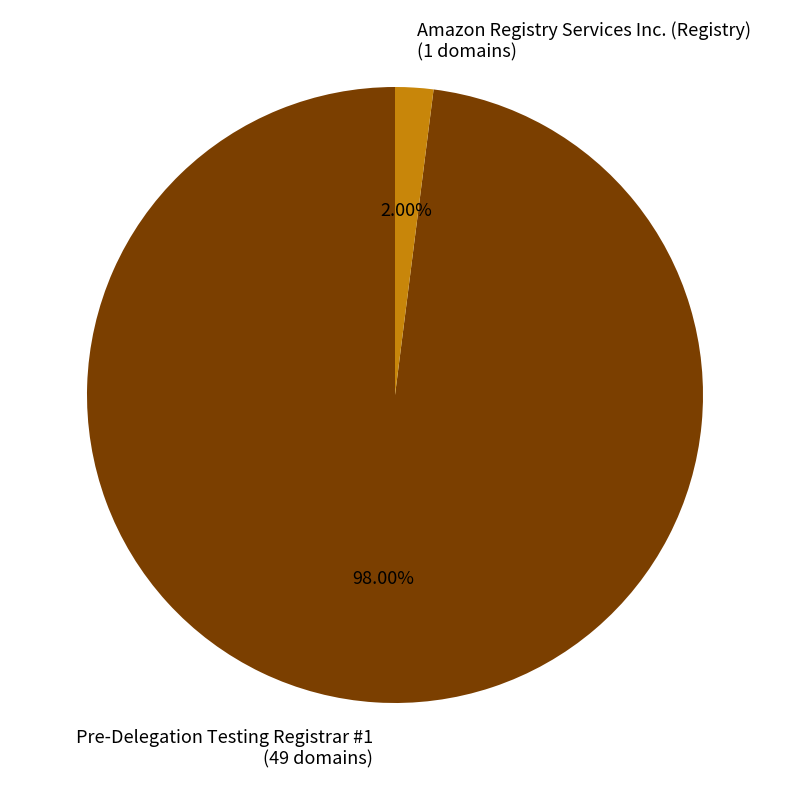

Which category has the smallest portion of the pie?

Amazon Registry Services Inc. (Registry)